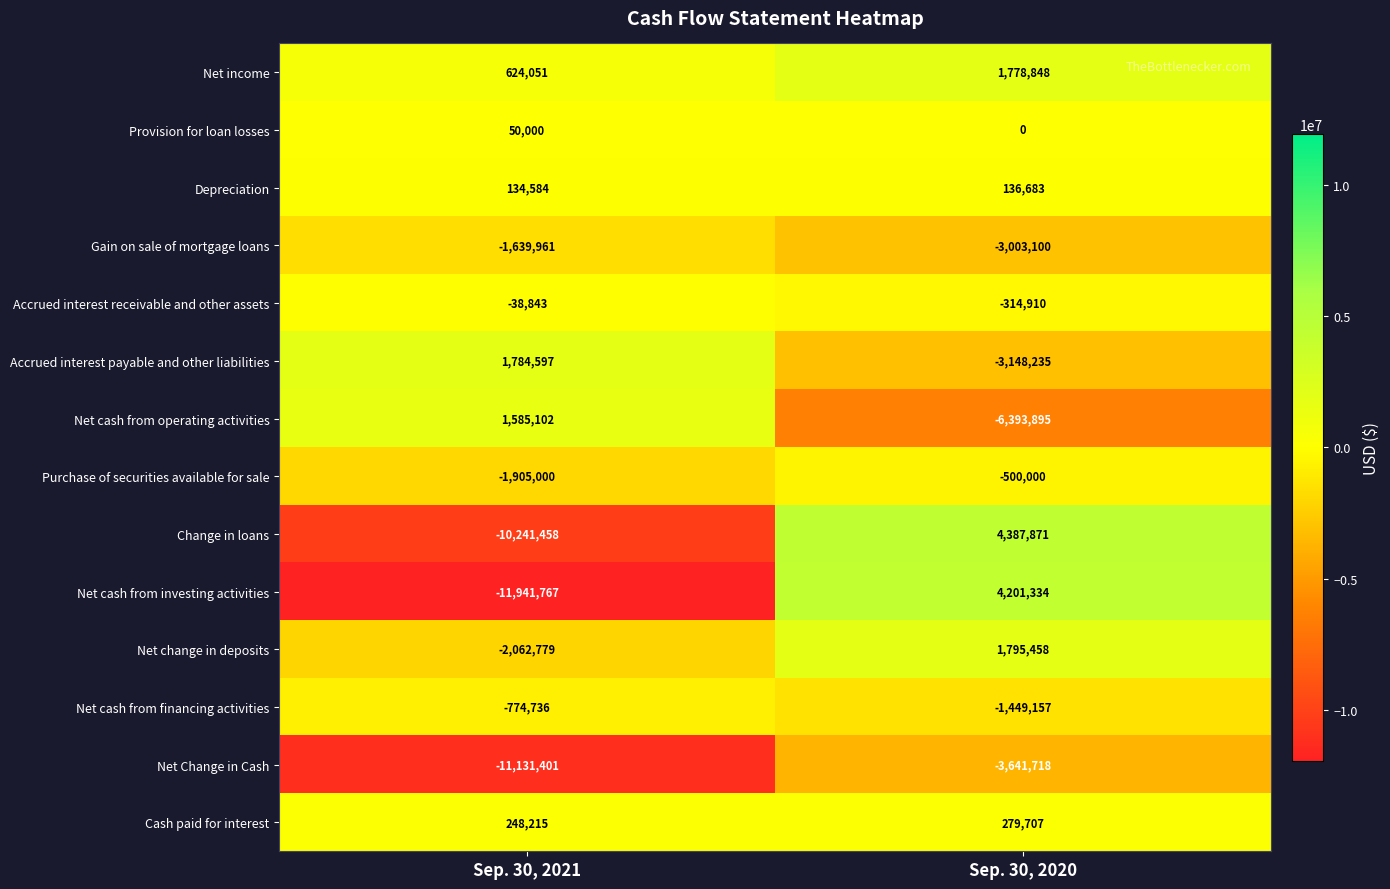

True or false: Net cash from investing activities has a value of -16742429 at Sep. 30, 2021.

False